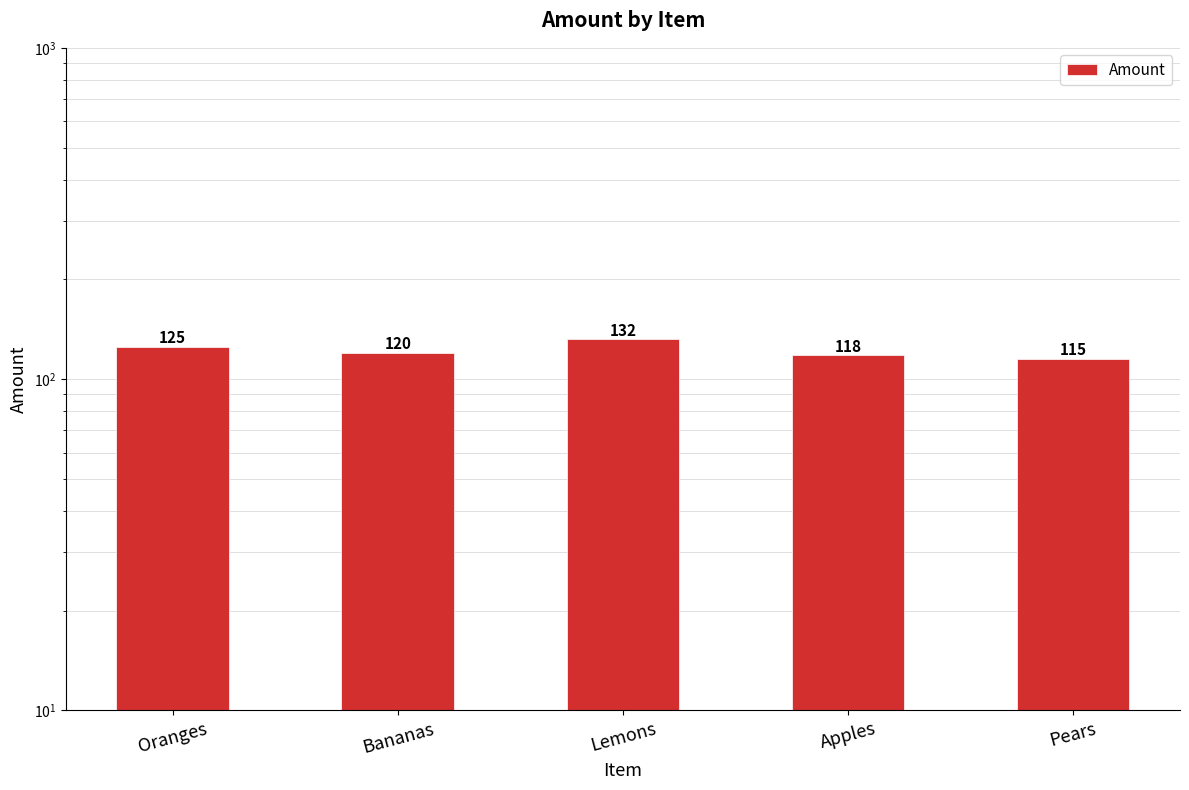

What is the minimum value shown in the chart?

115